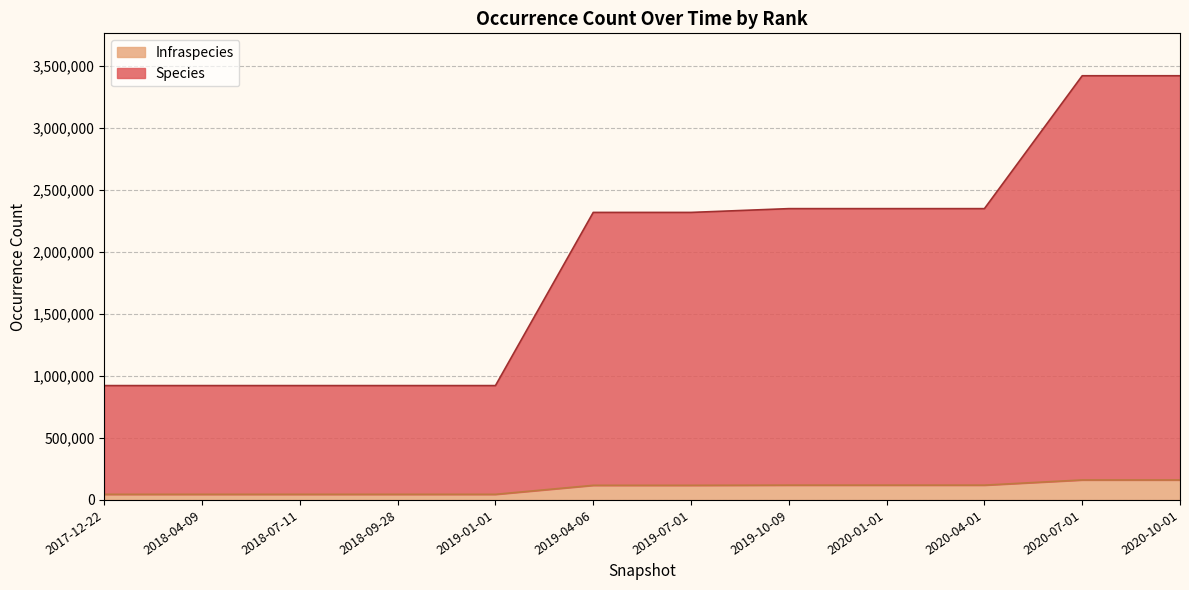

Which category has the lowest value in the Species series?

2017-12-22